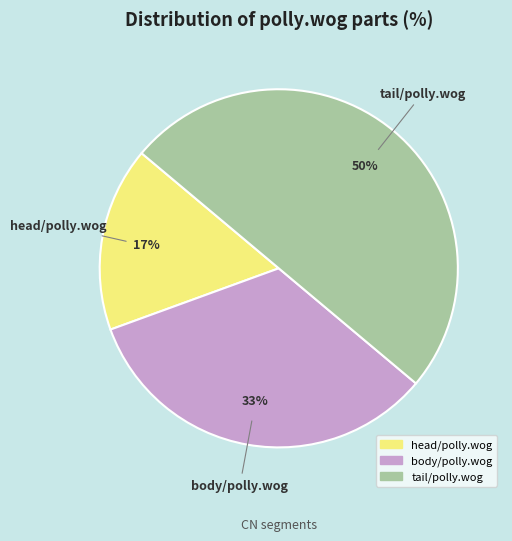

To the nearest percent, what portion does tail/polly.wog represent?

50%